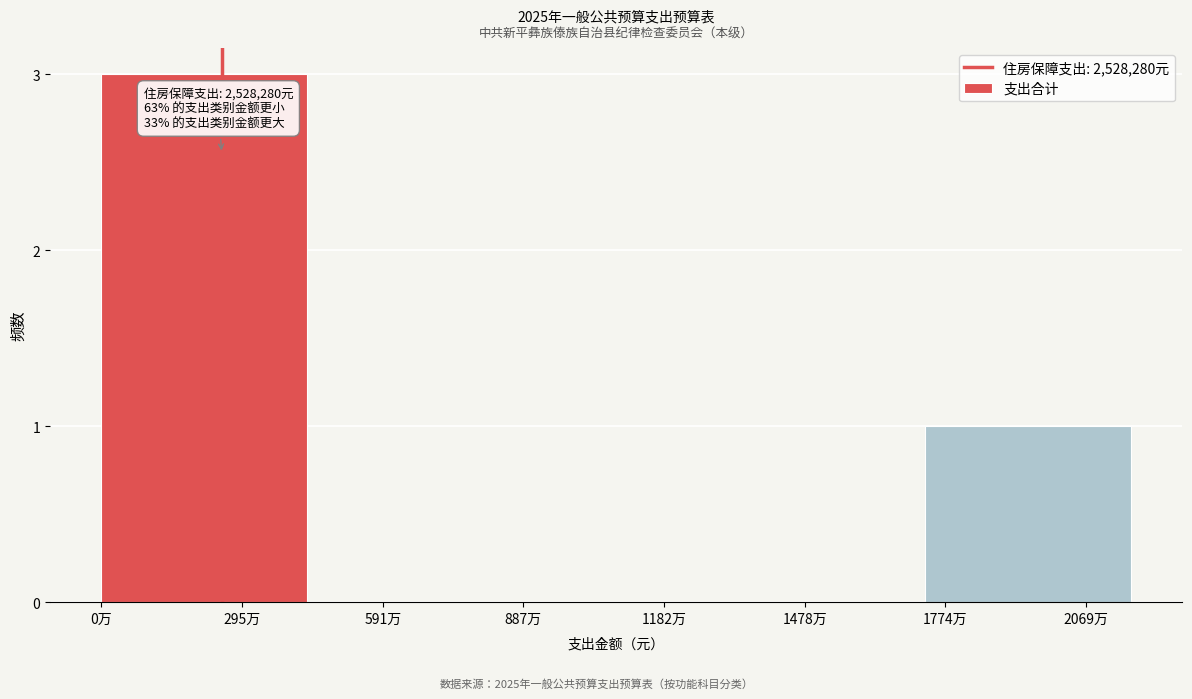

Reading right to left, what are all the values shown in this chart?

2069万=1	1478万=0	1182万=0	591万=0	295万=3